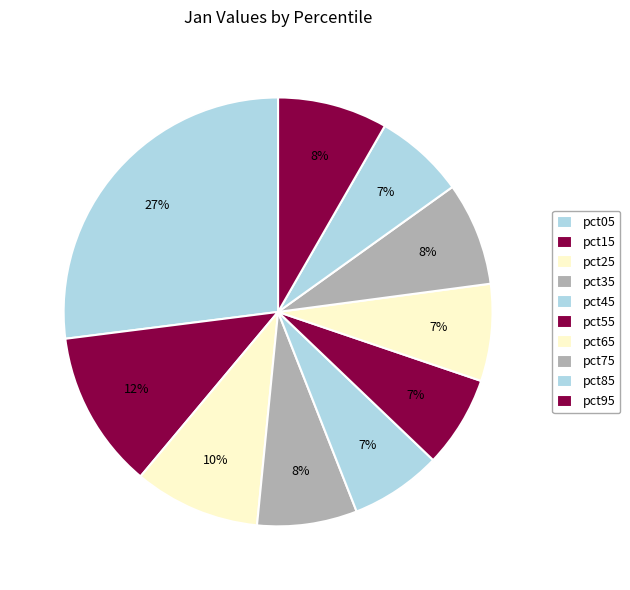

Rank the categories by value from highest to lowest.

pct05, pct15, pct25, pct95, pct75, pct35, pct65, pct55, pct45, pct85